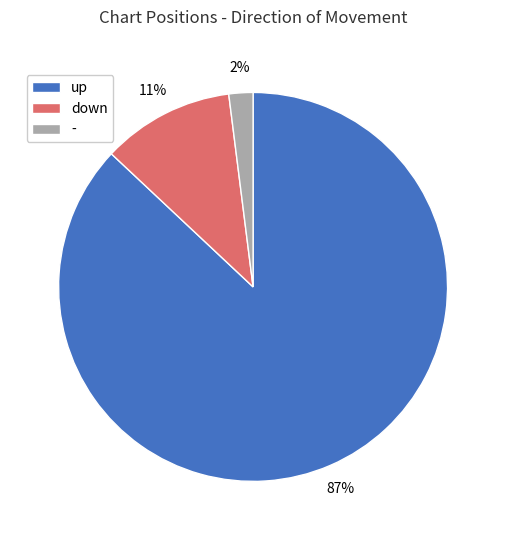

Which category has the biggest portion of the pie?

up